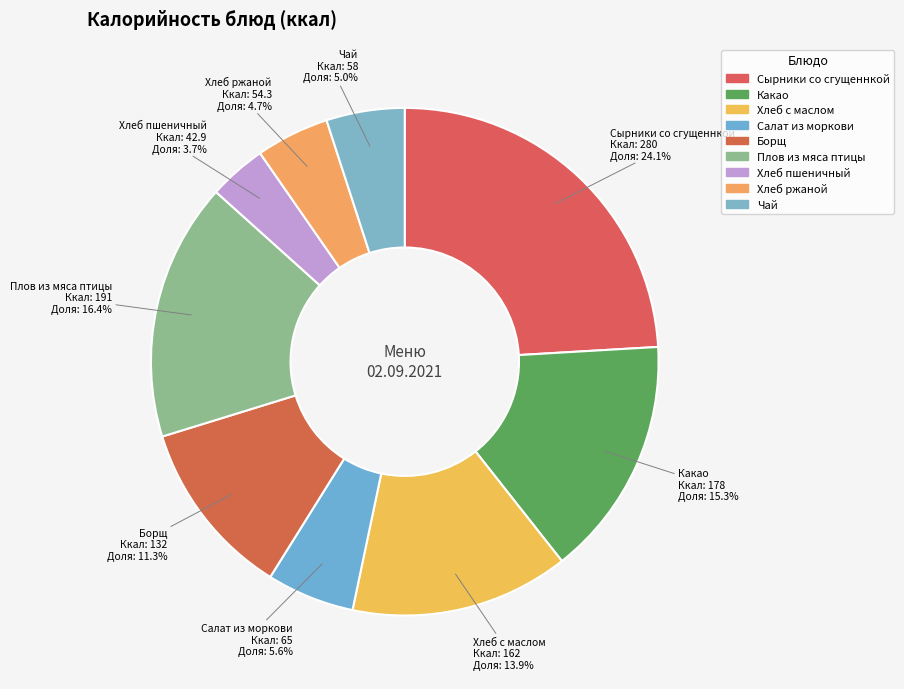

What is the largest slice in the pie chart?

Сырники со сгущеннкой